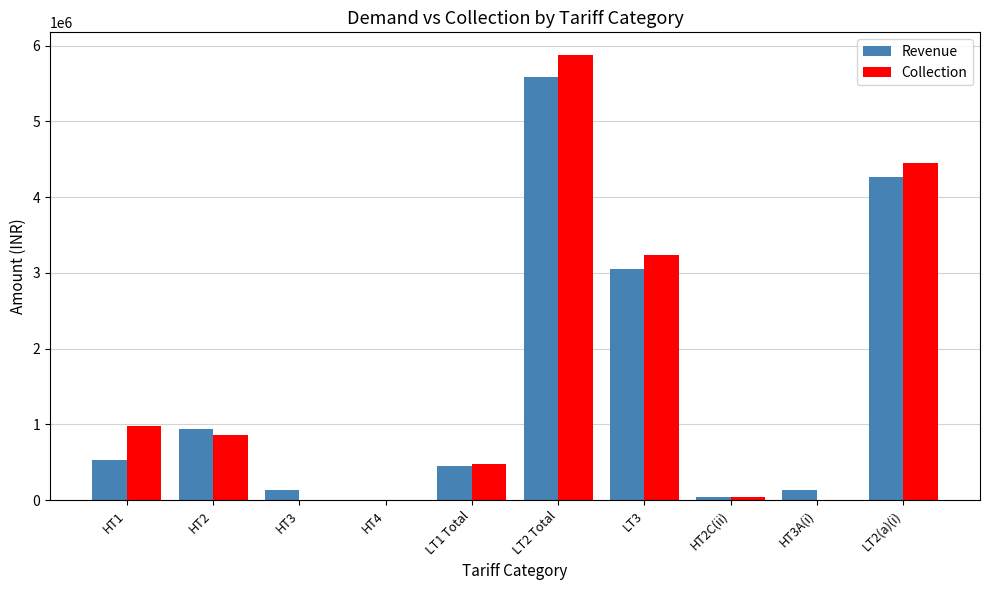

Where is Collection nearest to the value 2939944?

LT3